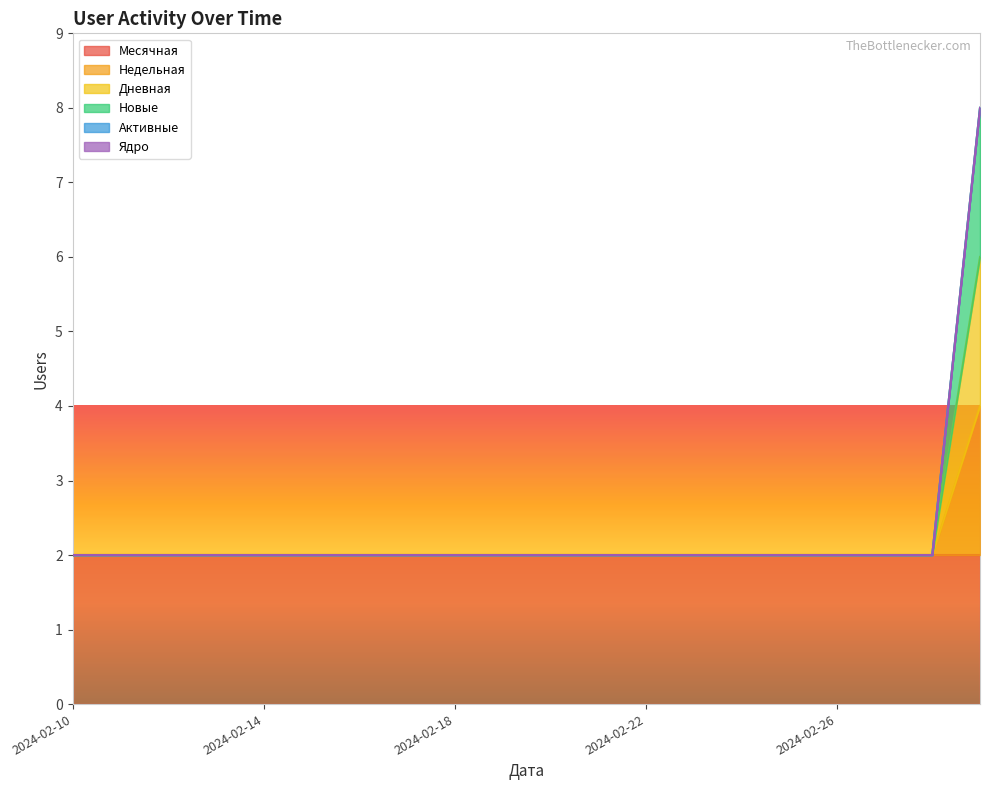

How many lines are shown in the chart?

6